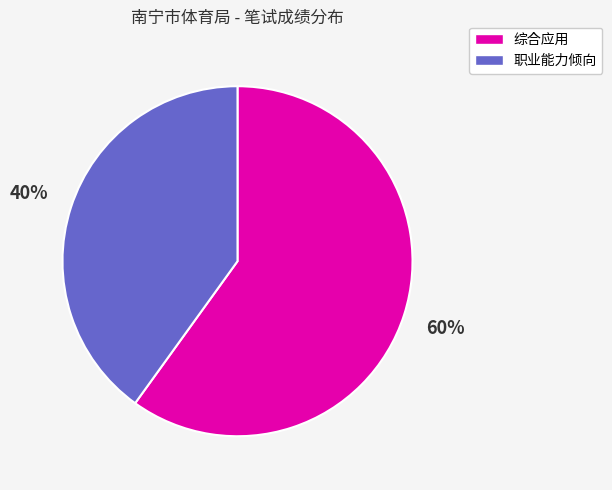

To the nearest percent, what is the difference between the largest and smallest slice percentages?

20%